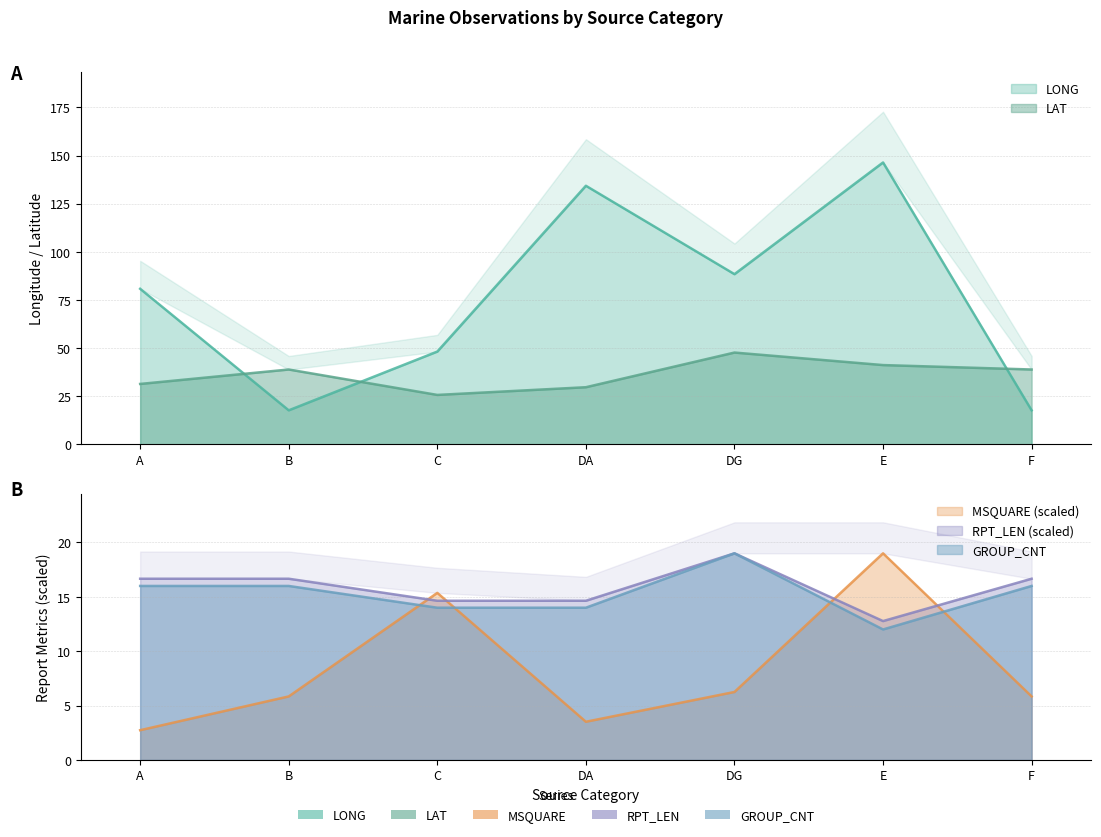

Which series has the largest total across all categories?

LONG